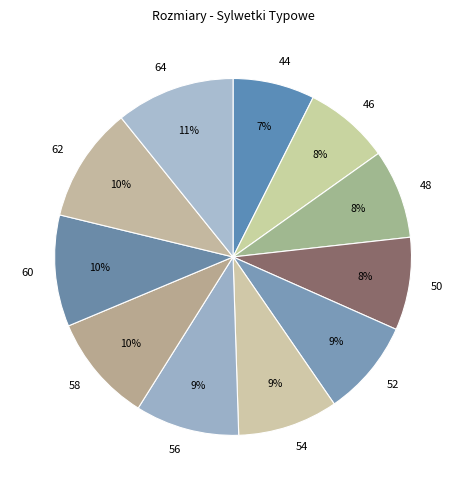

Does any single category account for the majority?

No